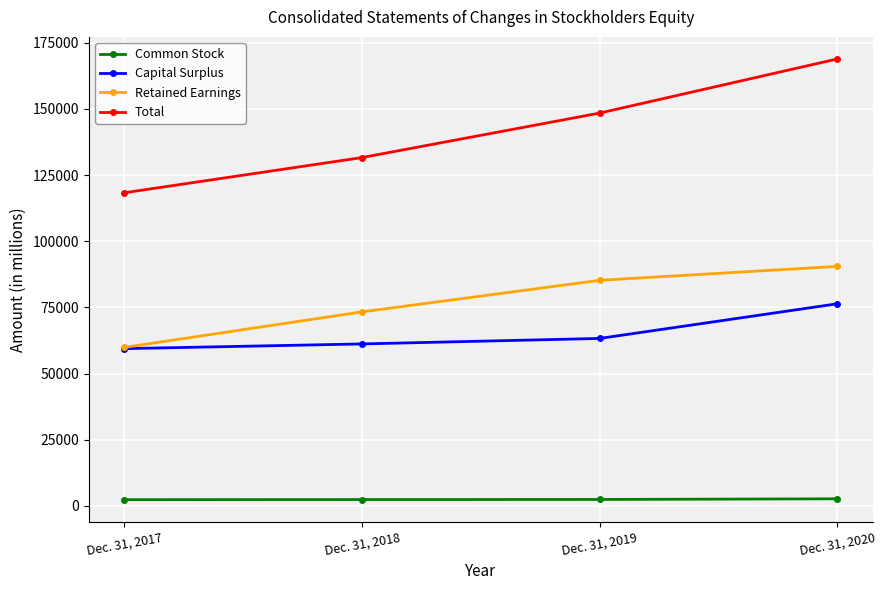

Which series changed the most between Dec. 31, 2019 and Dec. 31, 2020?

Total